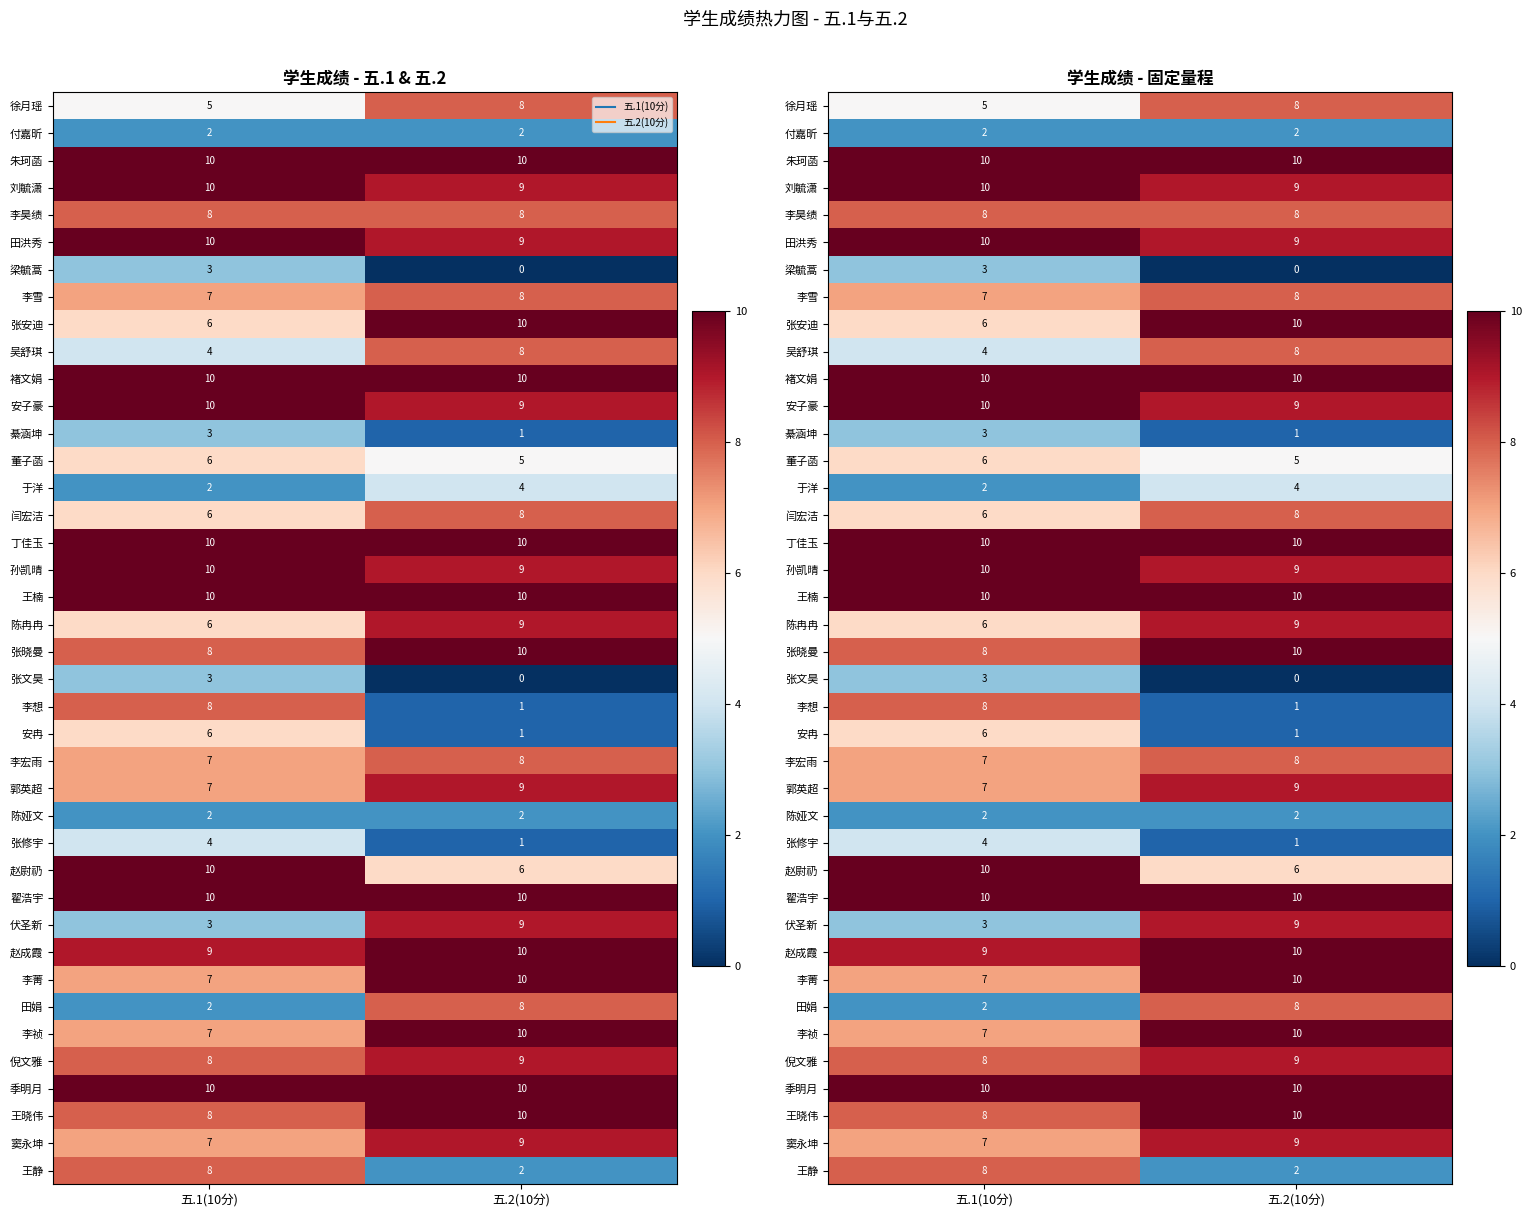

At how many categories does at least one series exceed 7?

2